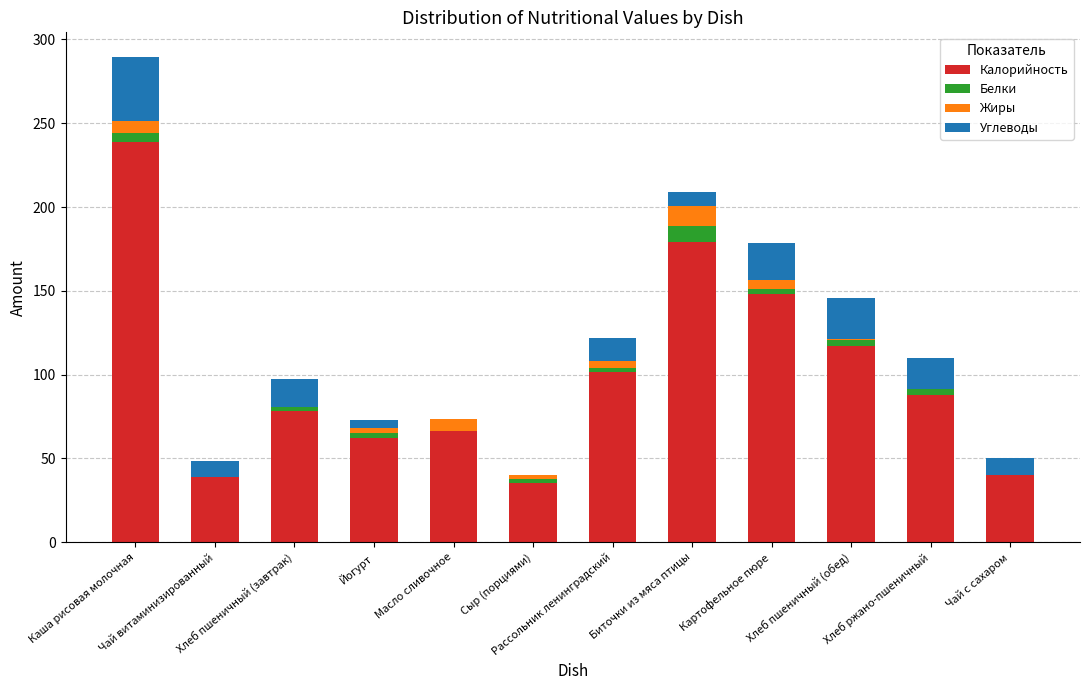

How many data points does each series have?

12